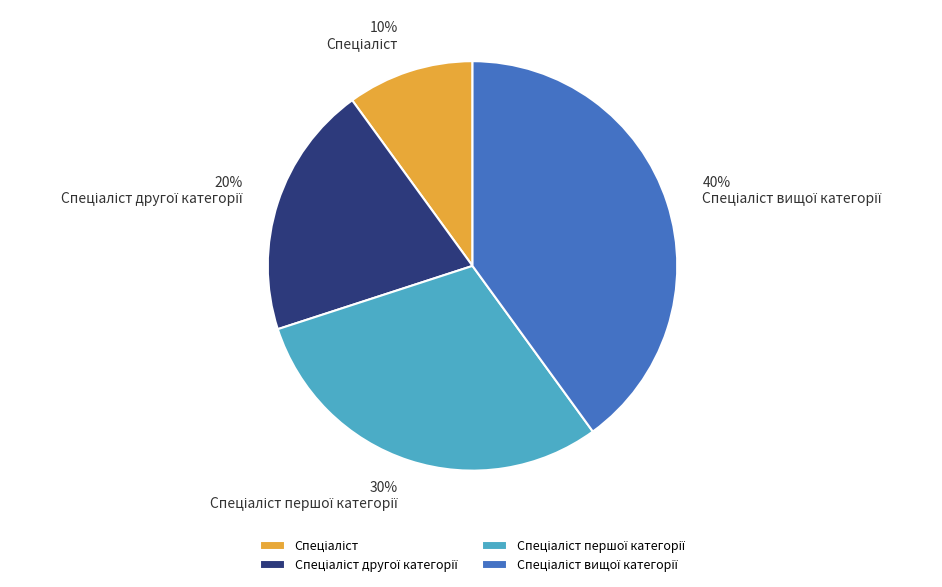

To the nearest percent, what is the average slice percentage?

25%